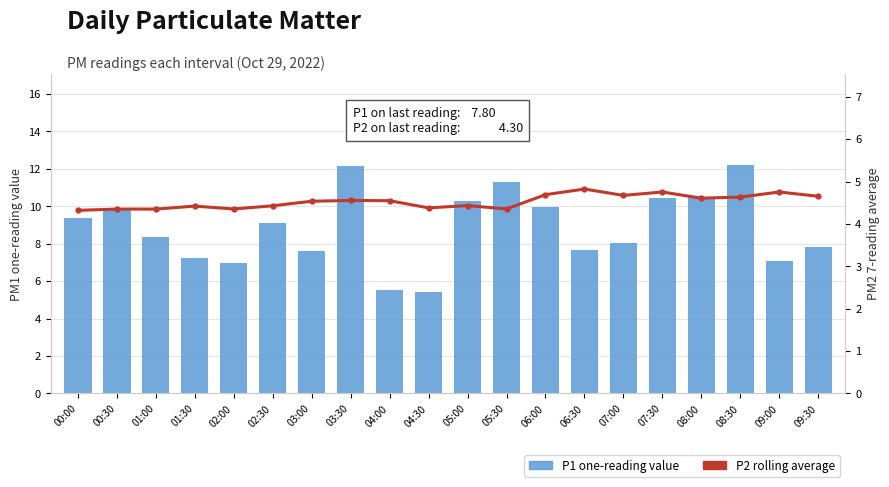

Reading left to right, transcribe all the data shown in this chart.

P1 one-reading value: 9.3	9.8	8.4	7.2	7.0	9.1	7.6	12.2	5.5	5.4	10.3	11.3	10.0	7.7	8.0	10.4	10.5	12.2	7.1	7.8
P2 rolling average: 4.3	4.3	4.3	4.4	4.4	4.4	4.5	4.6	4.5	4.4	4.4	4.4	4.7	4.8	4.7	4.8	4.6	4.6	4.8	4.7